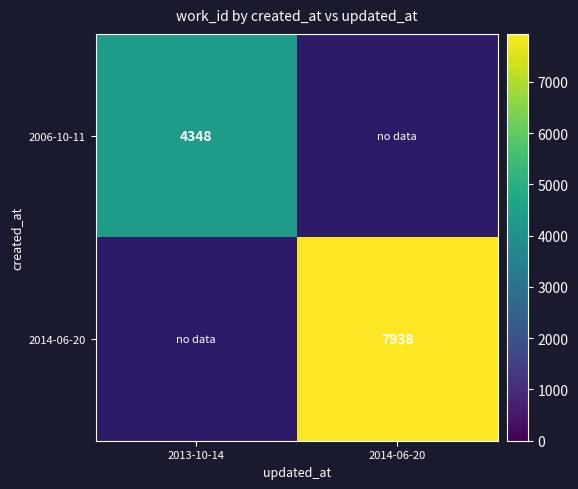

The 2014-06-20 series shows 7938 at 2014-06-20. True or false?

True